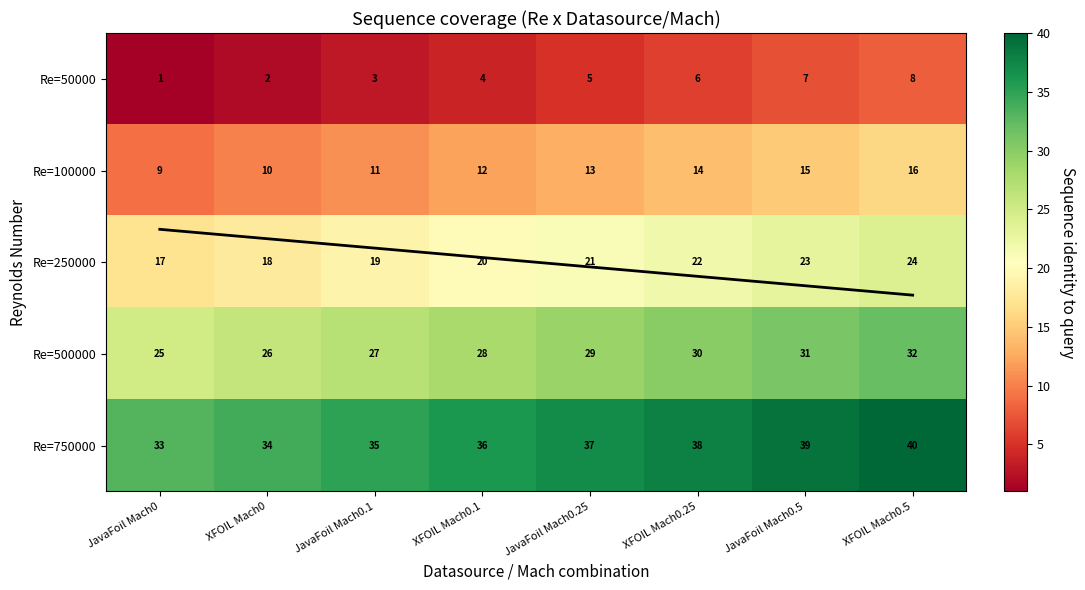

Which category has the highest value in the Re=50000 series?

XFOIL Mach0.5